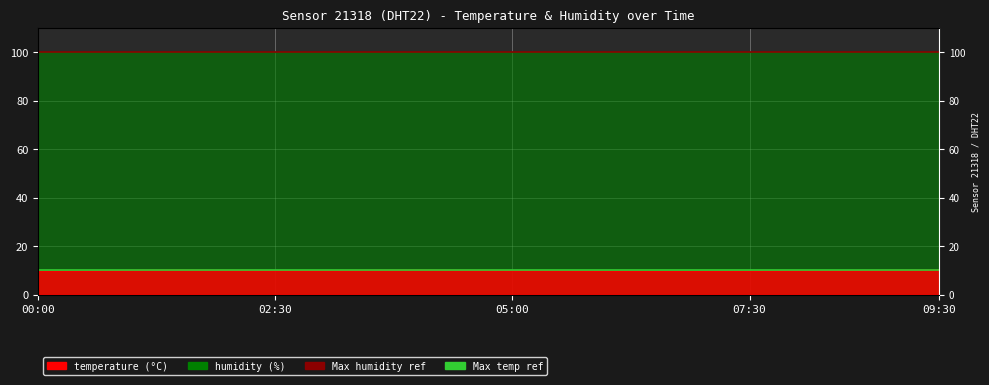

Reading left to right, what are all the values shown in this chart?

max humidity line: 99.9	99.9
max temp line: 10.1	10.1